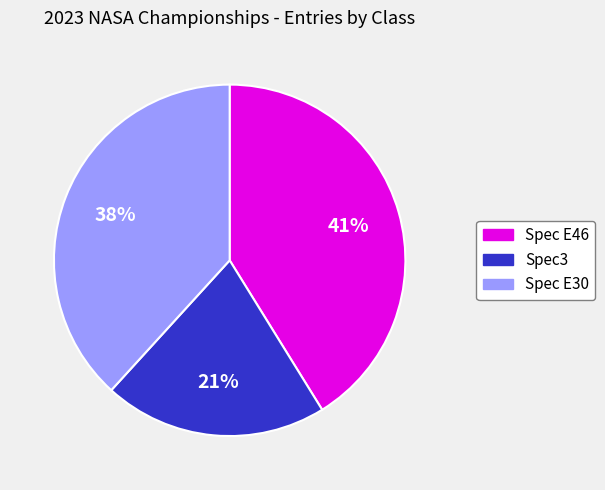

Between Spec3 and Spec E30, which is larger?

Spec E30